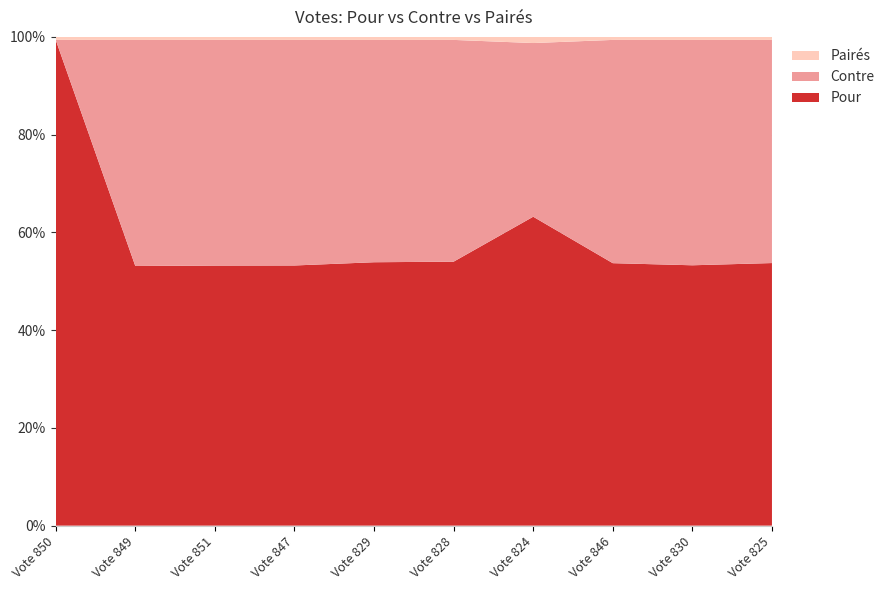

Reading left to right, list all the values displayed in this chart.

Pour: Vote 850=325	Vote 849=170	Vote 851=174	Vote 847=173	Vote 829=173	Vote 828=175	Vote 824=201	Vote 846=174	Vote 830=171	Vote 825=173
Contre: Vote 850=0	Vote 849=148	Vote 851=151	Vote 847=150	Vote 829=146	Vote 828=147	Vote 824=113	Vote 846=148	Vote 830=148	Vote 825=147
Pairés: Vote 850=2	Vote 849=2	Vote 851=2	Vote 847=2	Vote 829=2	Vote 828=2	Vote 824=4	Vote 846=2	Vote 830=2	Vote 825=2